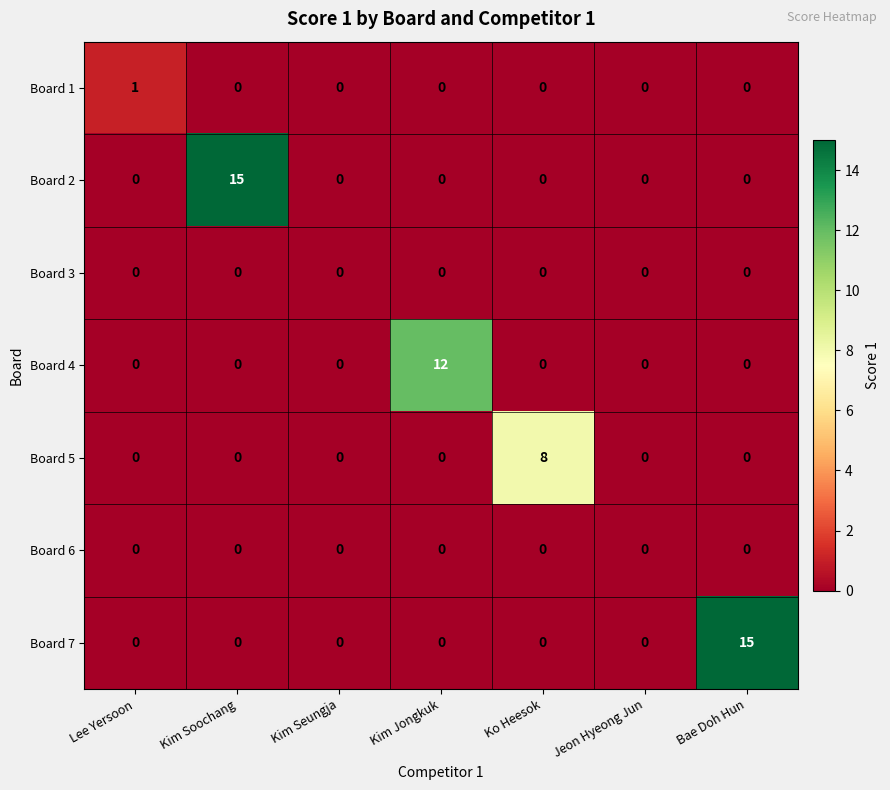

What is the spread (max minus min) of values at Bae Doh Hun?

15